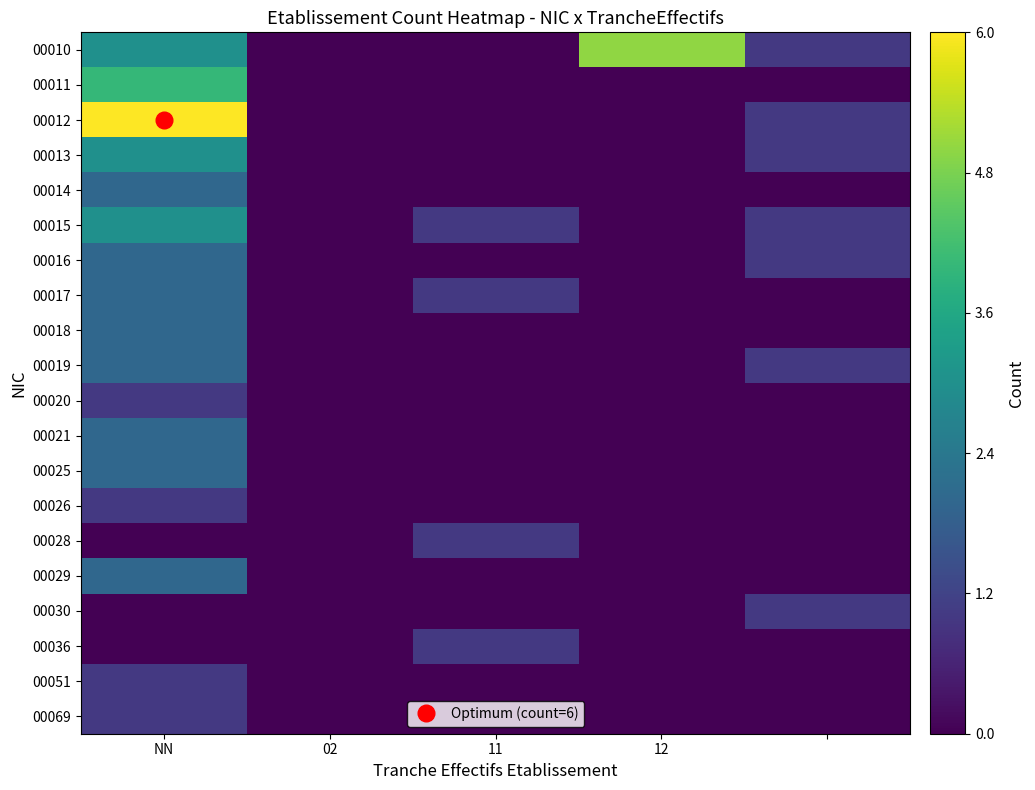

Count the number of data series in this chart.

20